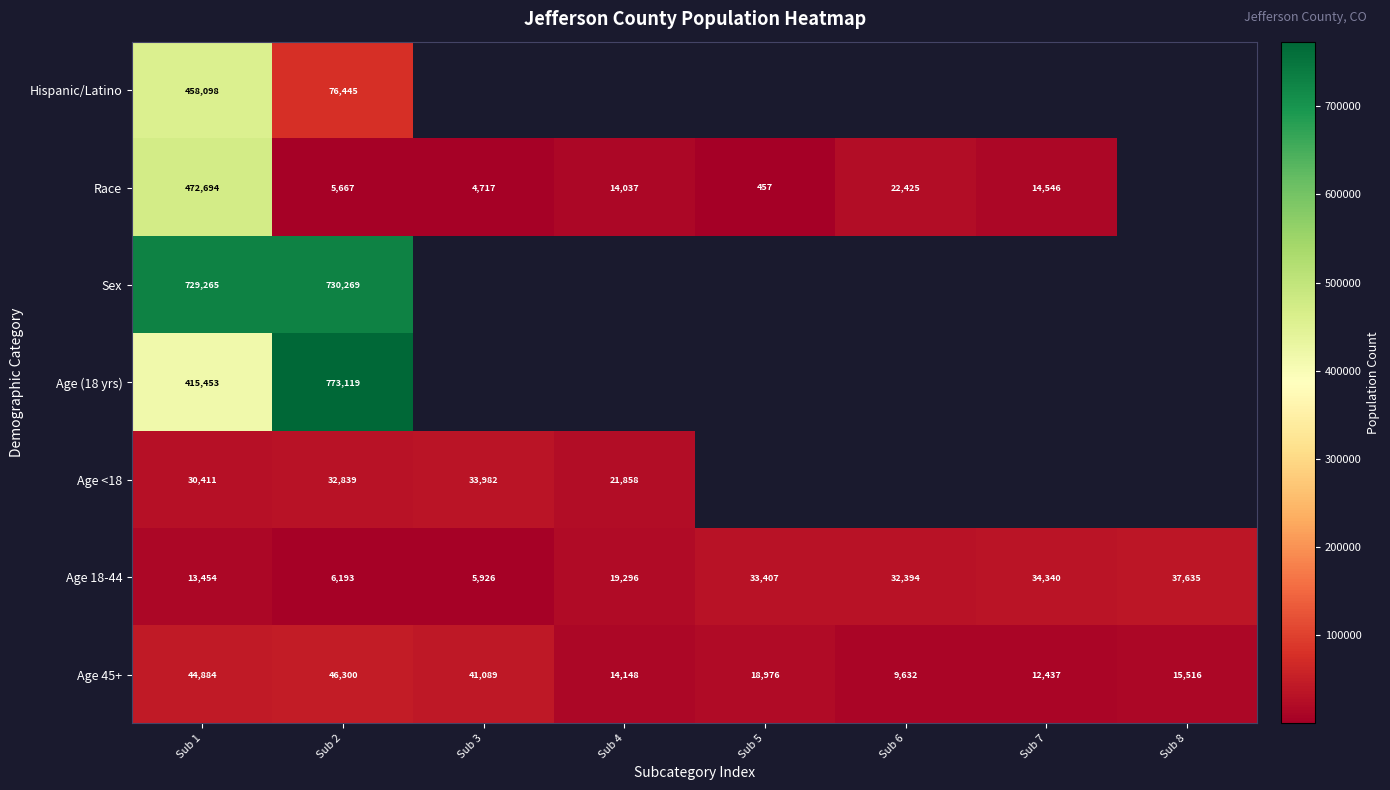

The Age 45+ series shows 24056 at Sub 8. True or false?

False